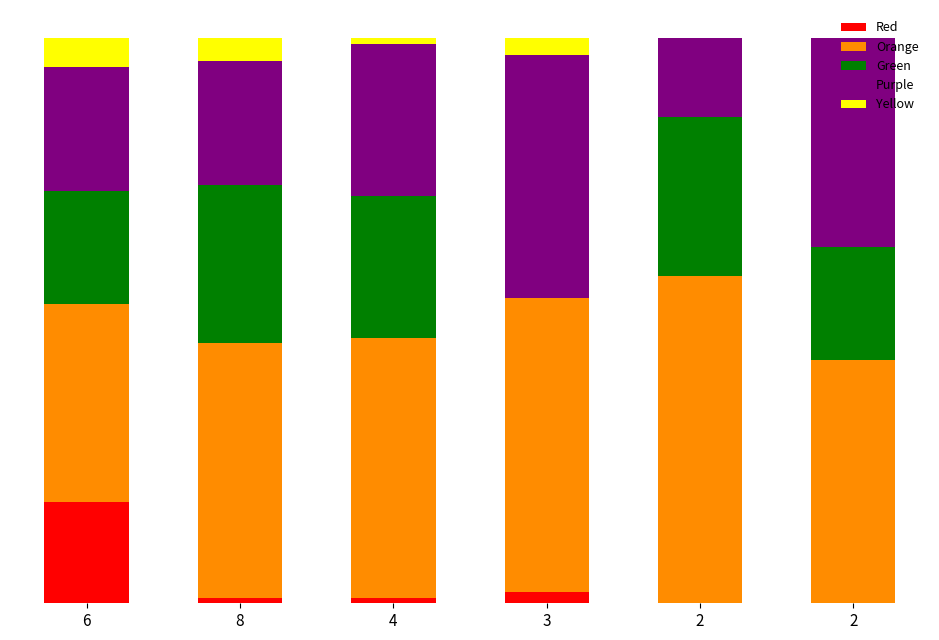

What are all the series names shown in the legend?

Red, Orange, Green, Purple, Yellow